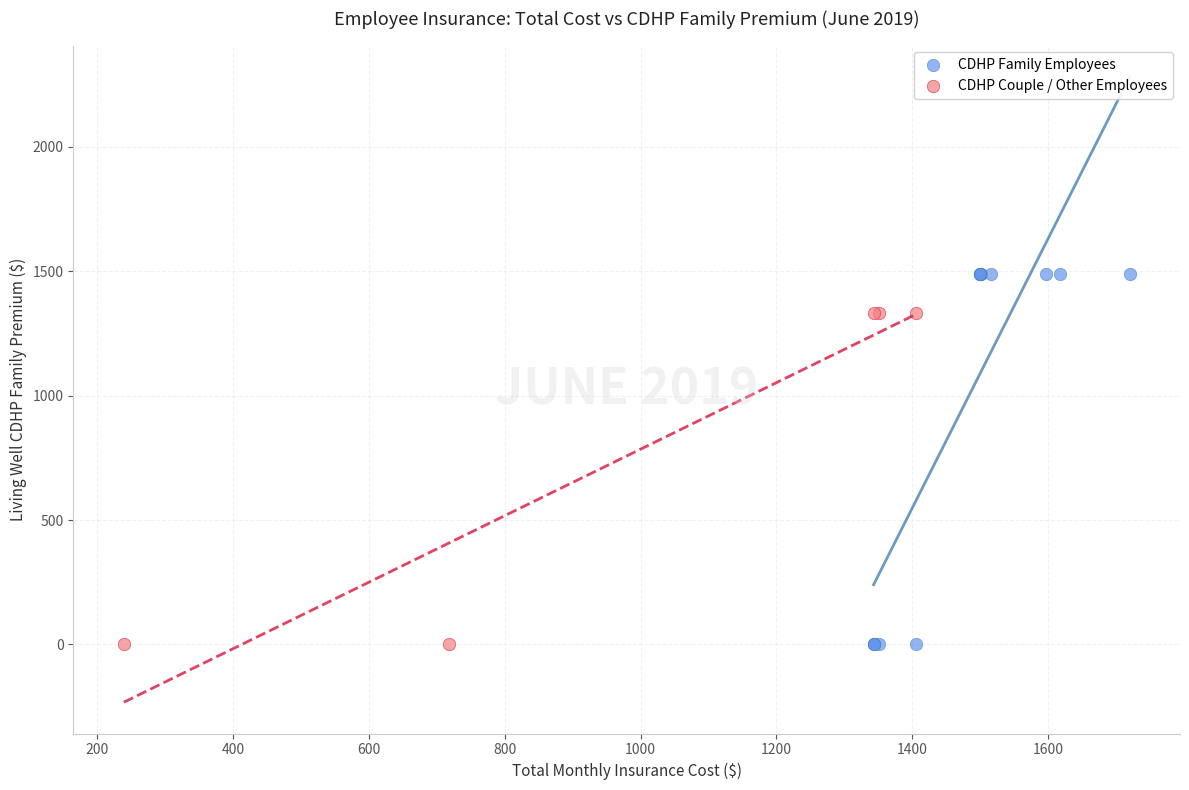

Which series contains the highest Y value?

CDHP Family Employees